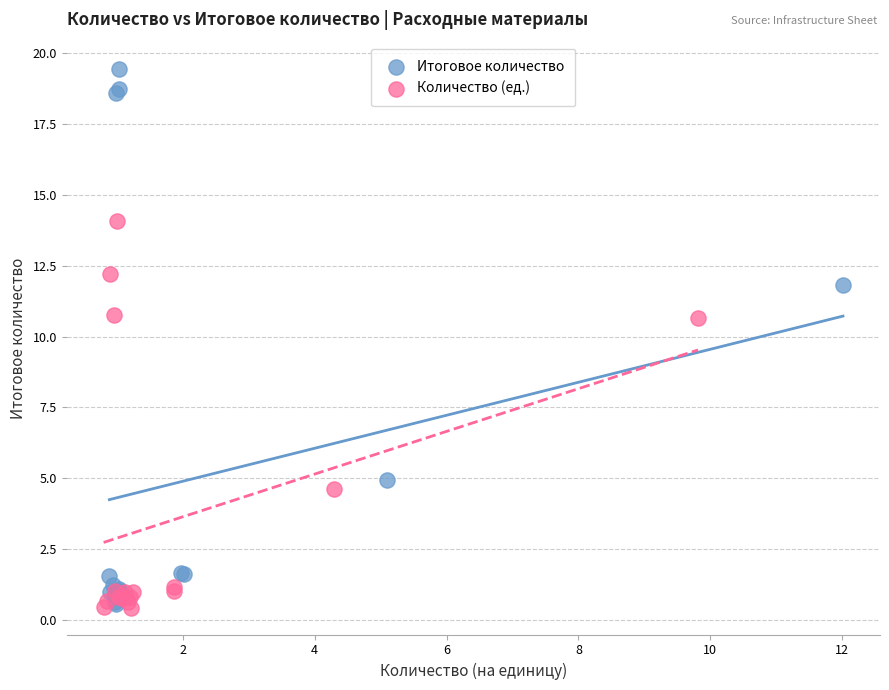

Which series has the largest Y range (max minus min)?

Итоговое количество